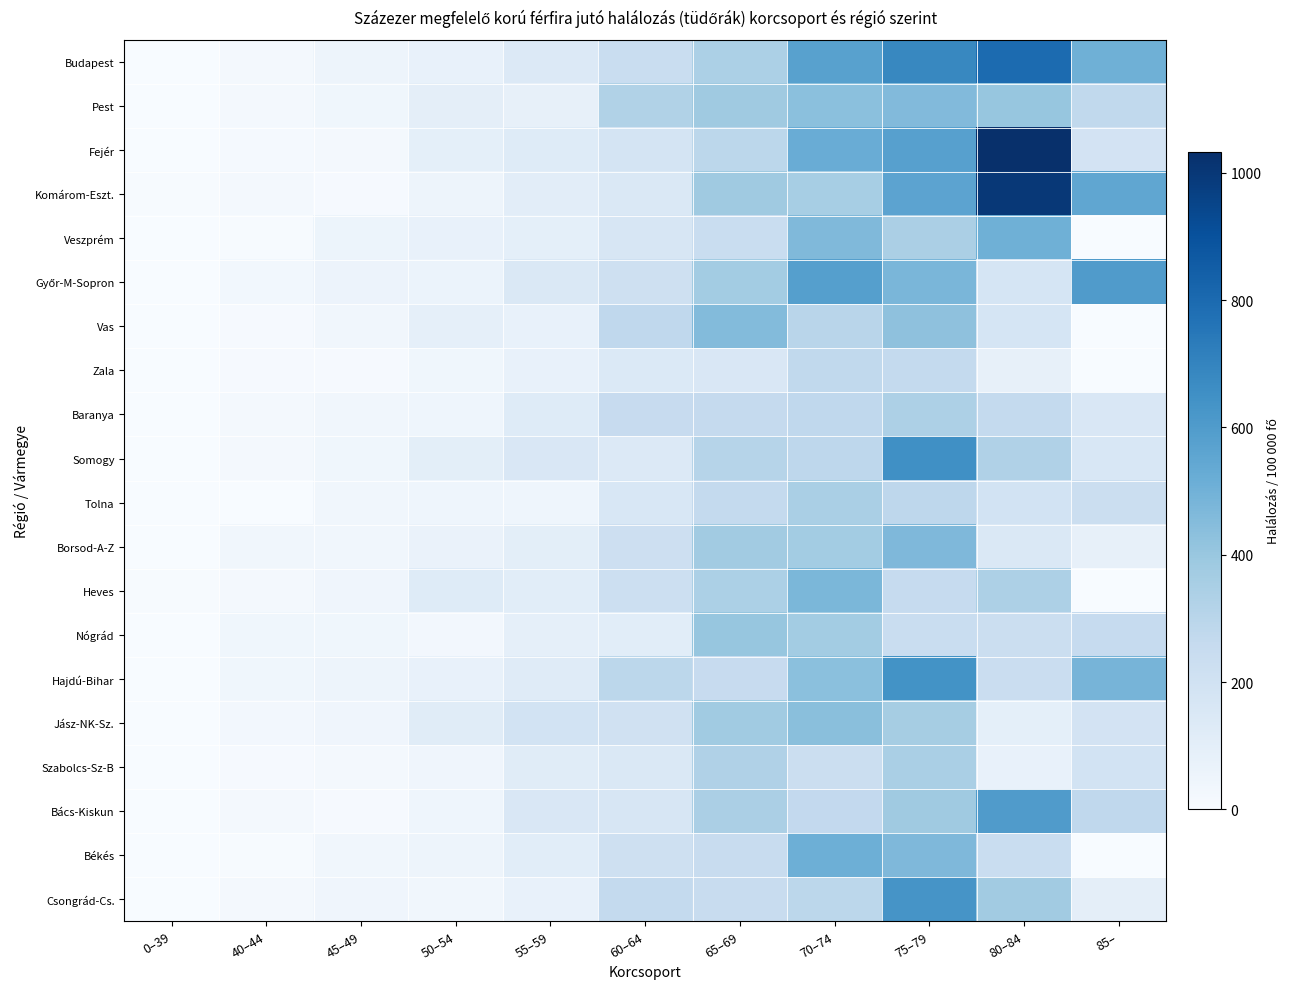

What is the difference between the highest and lowest values at 70–74?

348.5